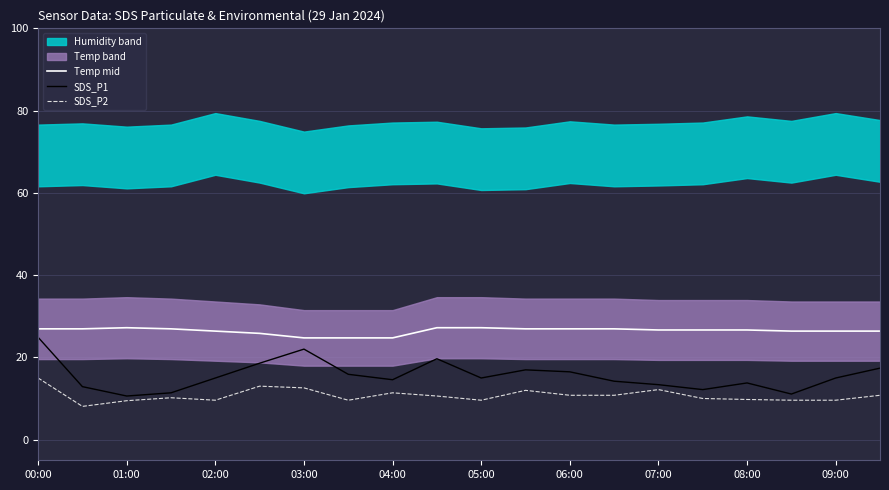

Is the value of Temp mid at 06:00 greater than the value of SDS_P1 at 05:00?

Yes